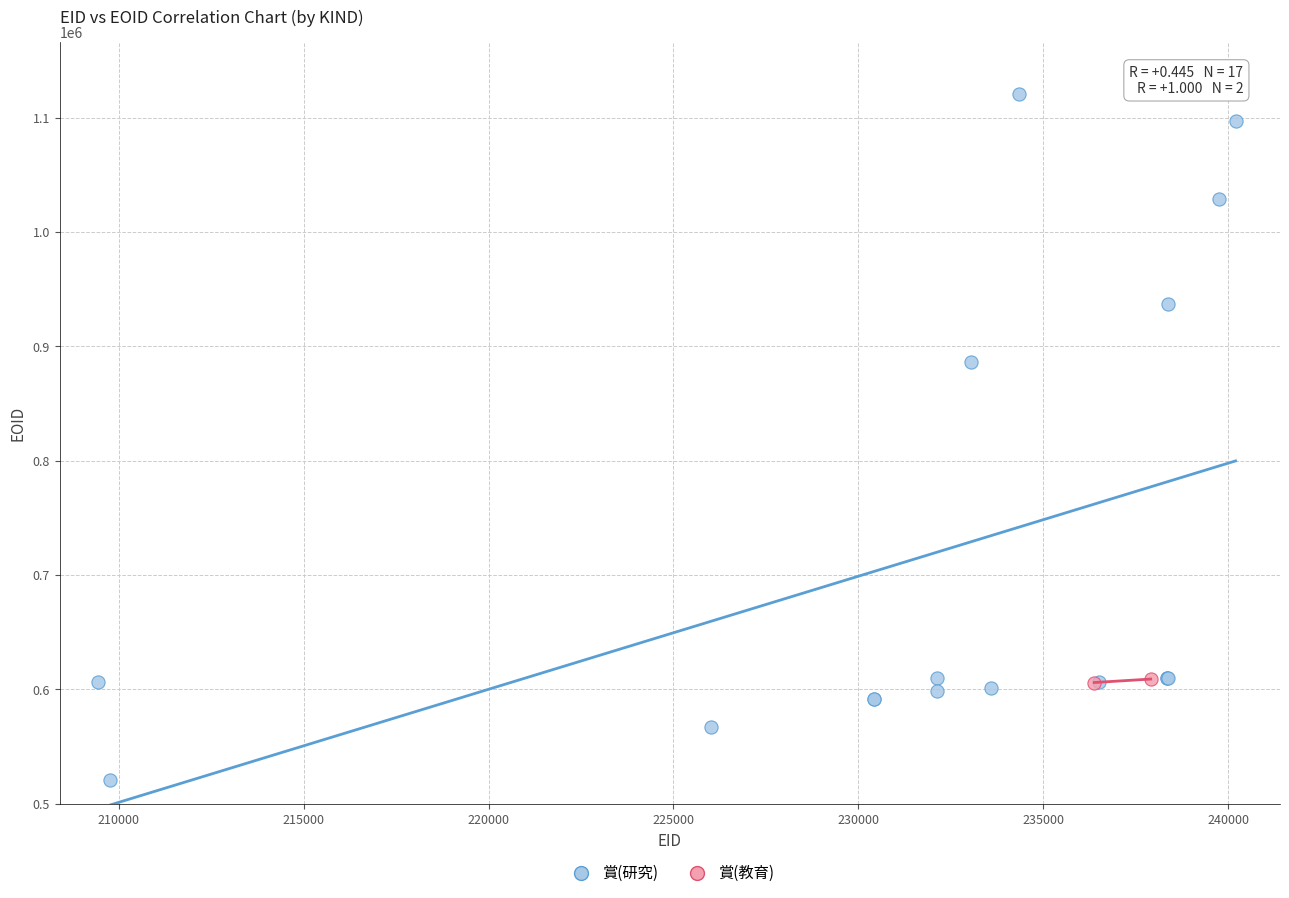

What are all the series names shown in the legend?

賞(研究), 賞(教育)